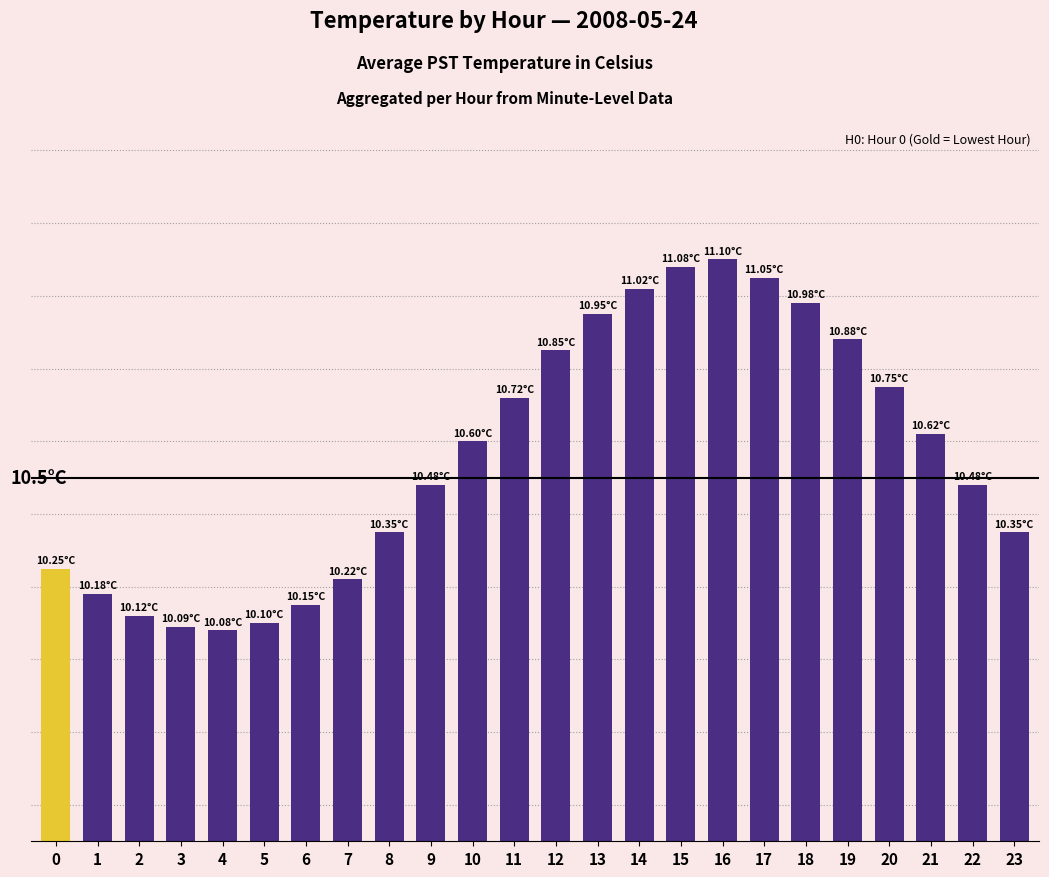

What is the difference between the values at 17 and 1?

0.9